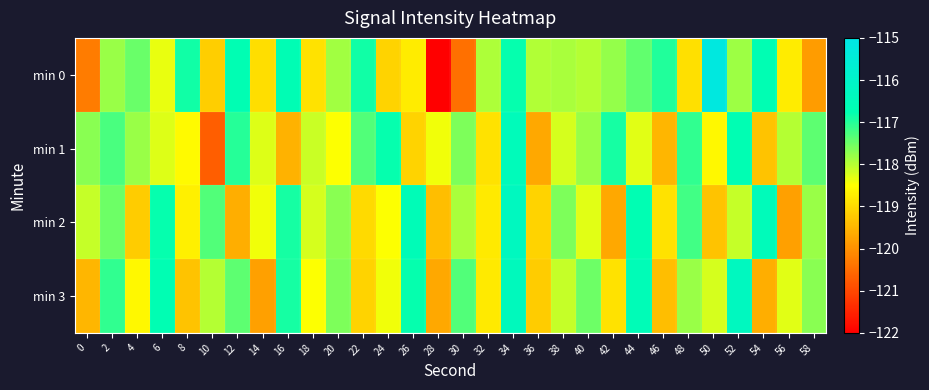

Count the number of categories in the chart.

30